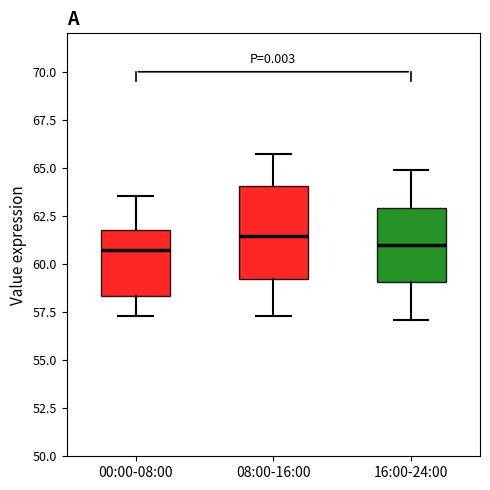

Comparing the boxes themselves (not the whiskers), which one is the tallest?

08:00-16:00